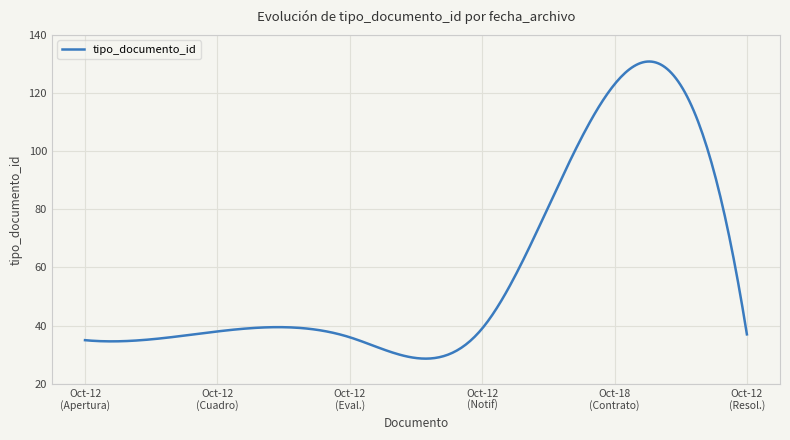

Does the chart have visible grid lines?

Yes